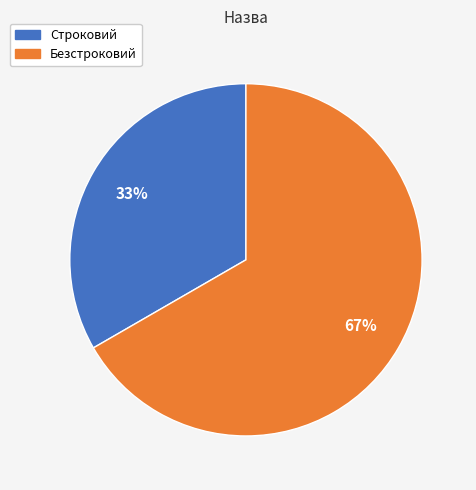

What percentage is the Строковий slice, to the nearest percent?

33%